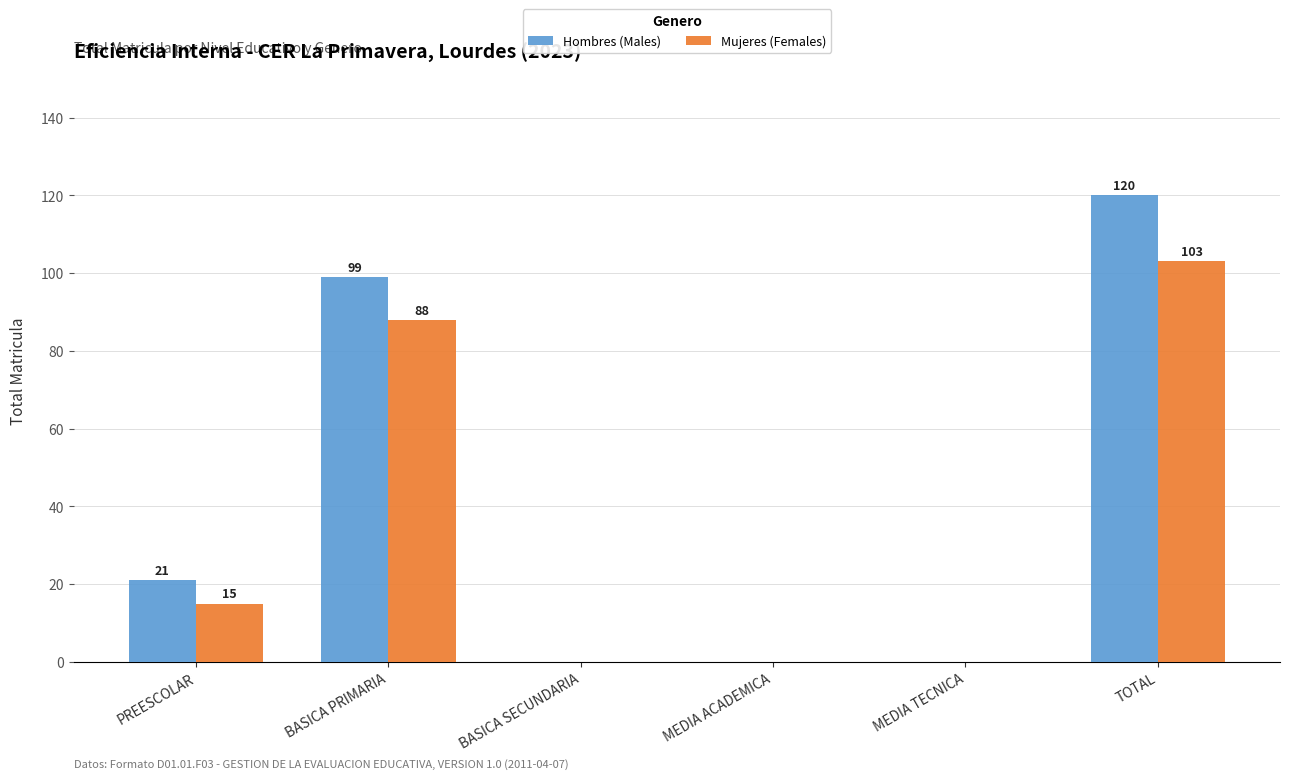

True or false: Hombres (Males) has a value of 0 at MEDIA TECNICA.

True